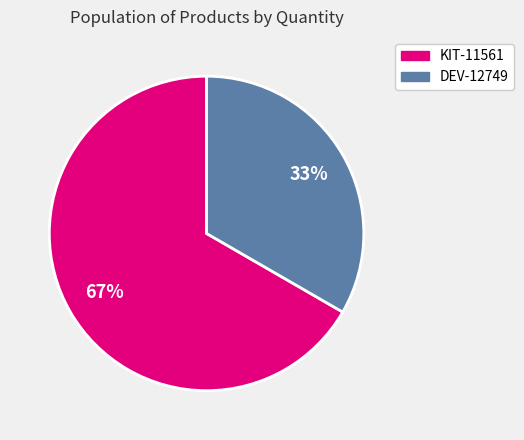

Combined, do DEV-12749 and KIT-11561 account for over 50%?

Yes